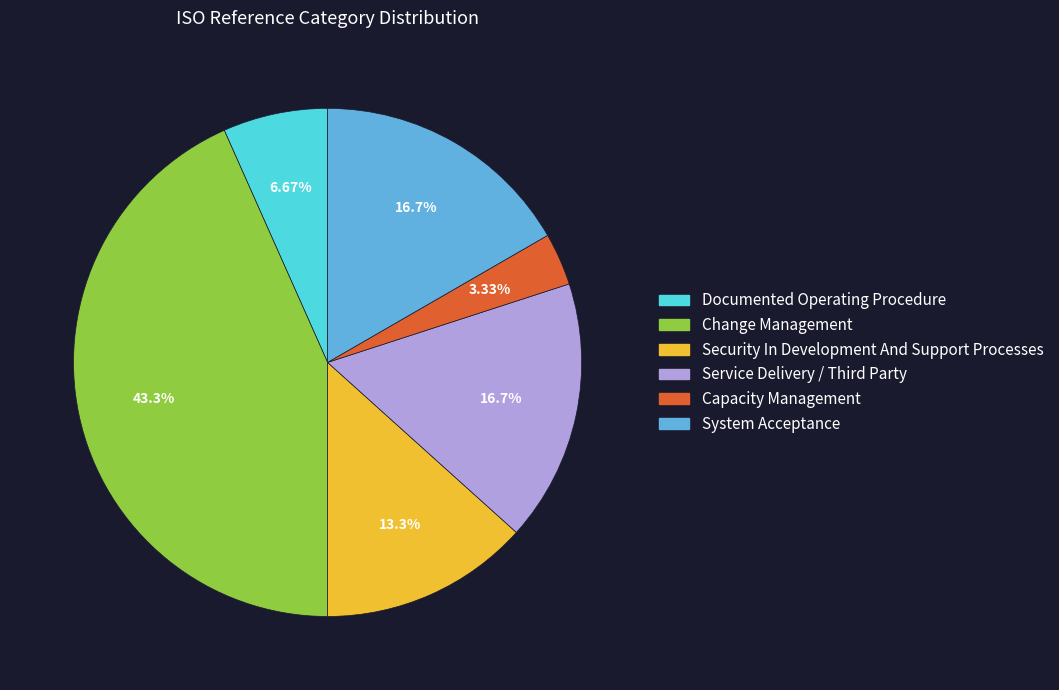

To the nearest percent, what is the difference between the largest and smallest slice percentages?

40%